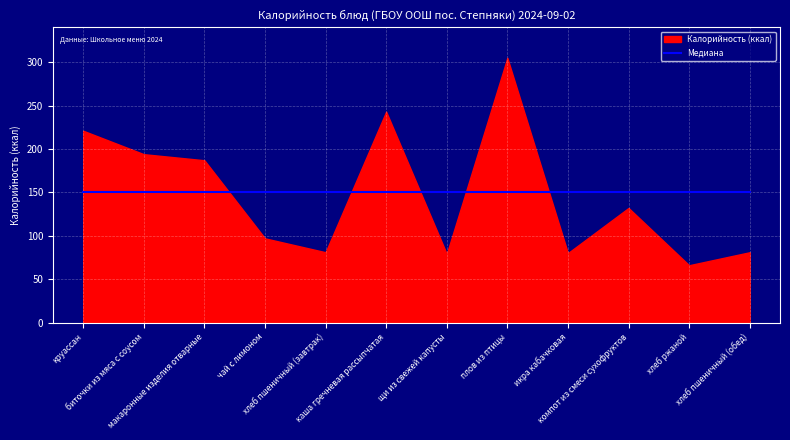

What is the label of the 11th point from the left?

хлеб ржаной